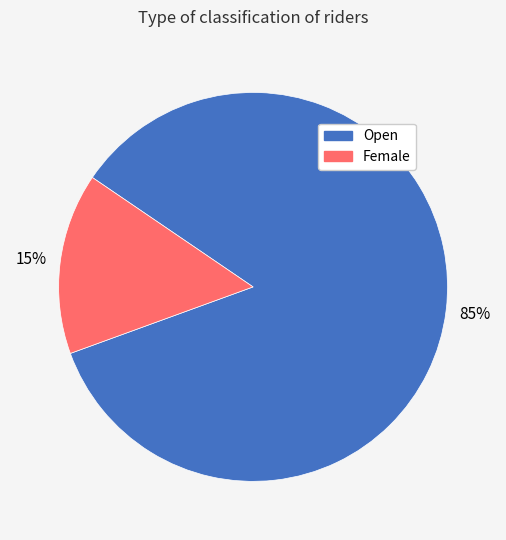

Between Open and Female, which is larger?

Open